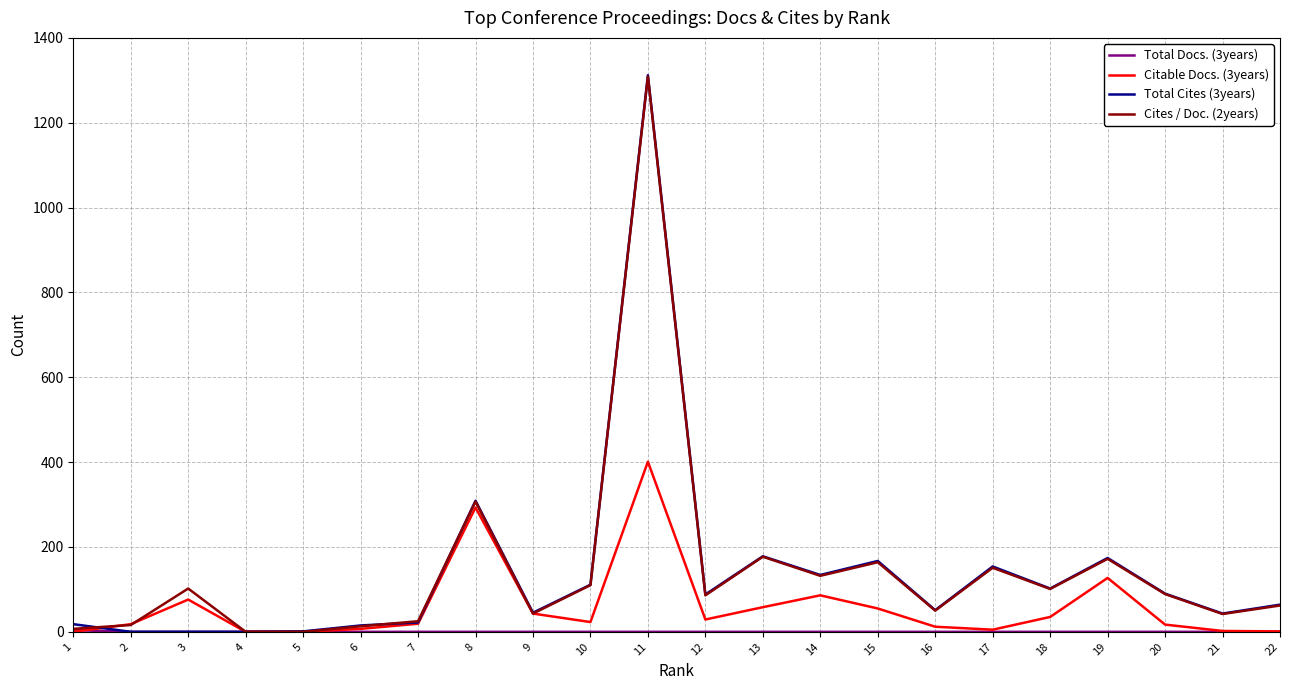

Which series has the widest spread of values?

Total Cites (3years)